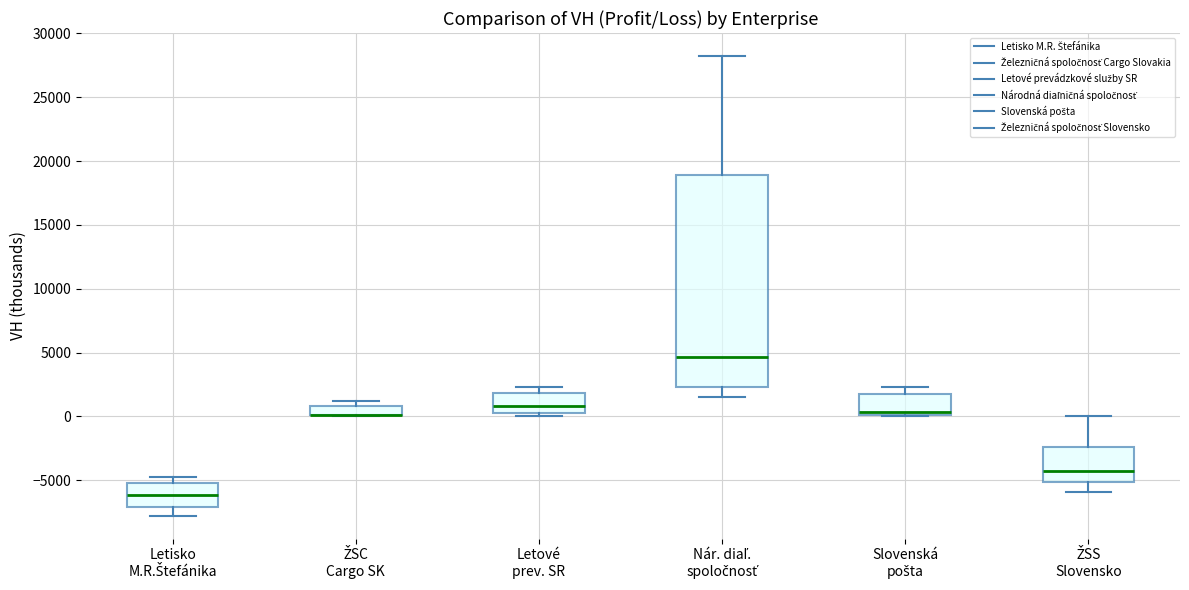

Where does the median line of the box for ŽSS Slovensko sit on the y-axis? The values are not printed on the chart, so give them approximately, as read against the axis.

-4500